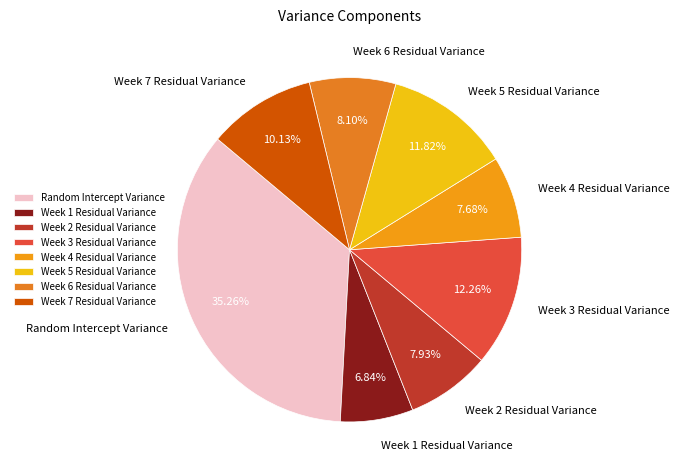

To the nearest percent, what percentage of the pie is Week 5 Residual Variance?

12%